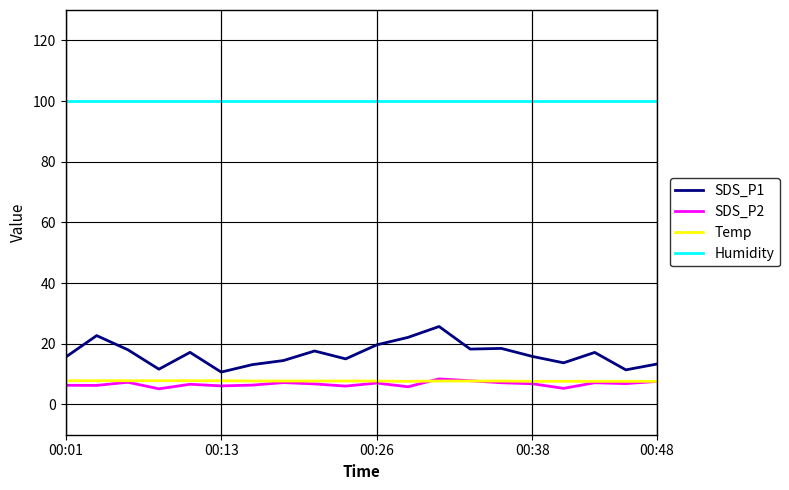

Which series has the largest range (max minus min)?

SDS_P1